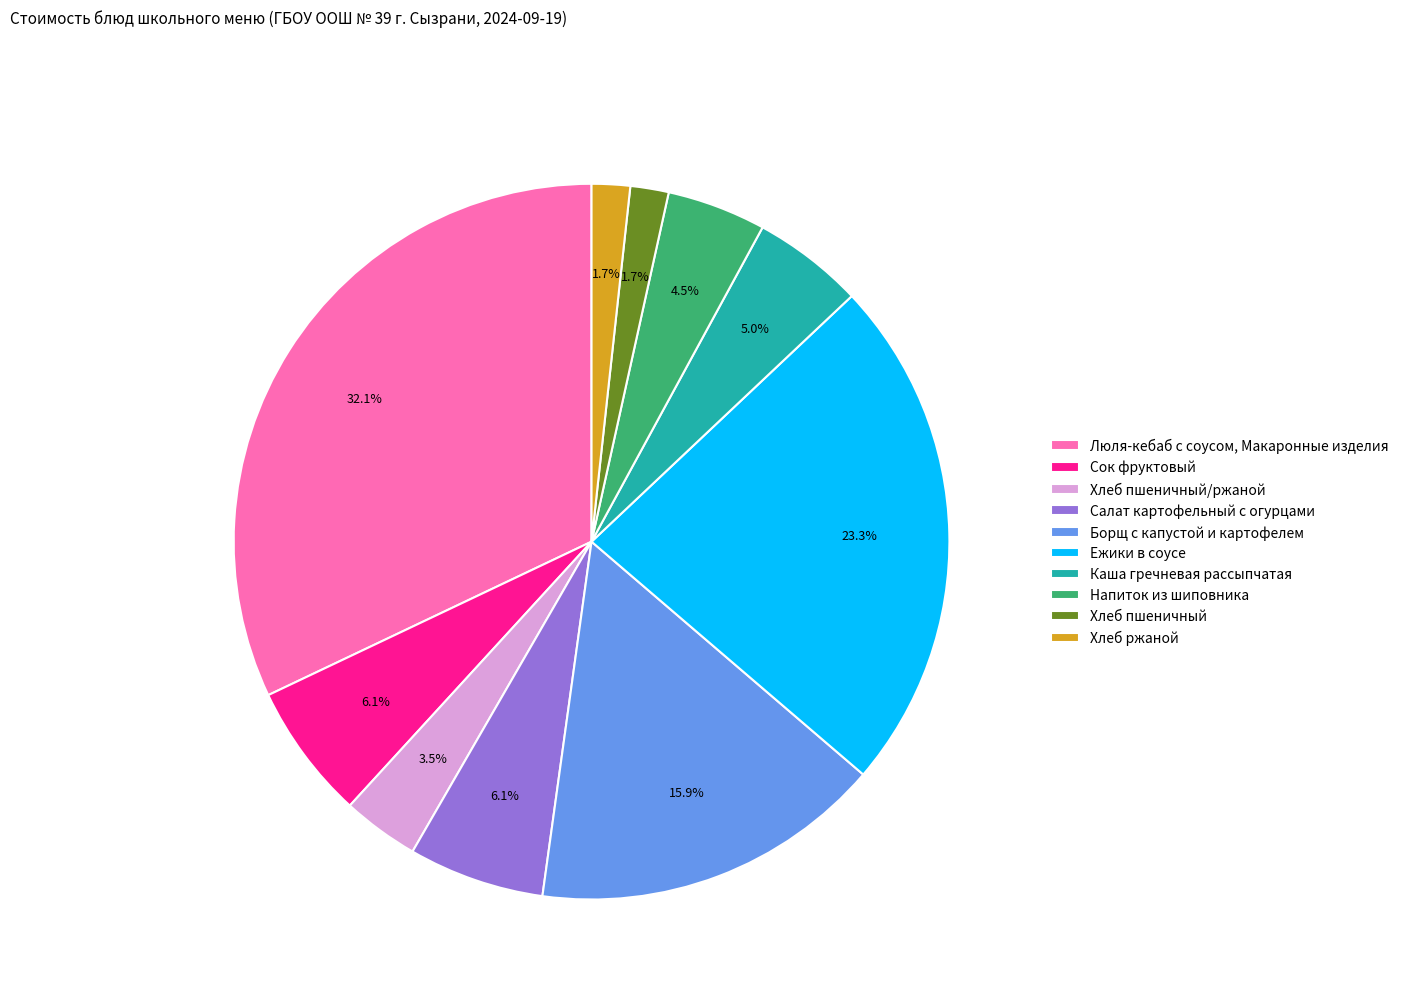

Do Напиток из шиповника and Каша гречневая рассыпчатая together represent more than half of the pie?

No